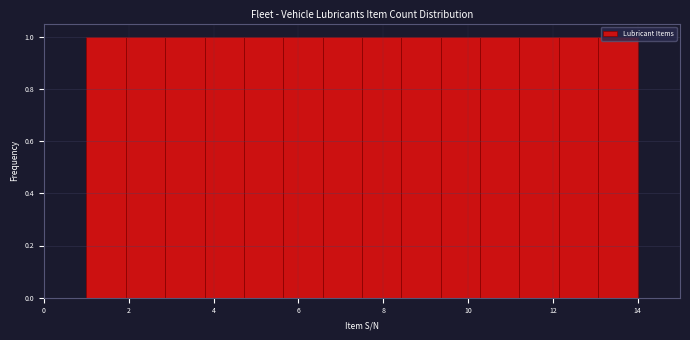

Reading left to right, list every bar in this chart as the range it spans on the x-axis followed by its height. Neither the bar edges nor the heights are printed on the chart, so give them approximately, as read against the axes.

1.0 to 2.0: 1
2.0 to 2.8: 1
2.8 to 3.8: 1
3.8 to 4.8: 1
4.8 to 5.6: 1
5.6 to 6.6: 1
6.6 to 7.6: 1
7.6 to 8.4: 1
8.4 to 9.4: 1
9.4 to 10.2: 1
10.2 to 11.2: 1
11.2 to 12.2: 1
12.2 to 13.0: 1
13.0 to 14.0: 1